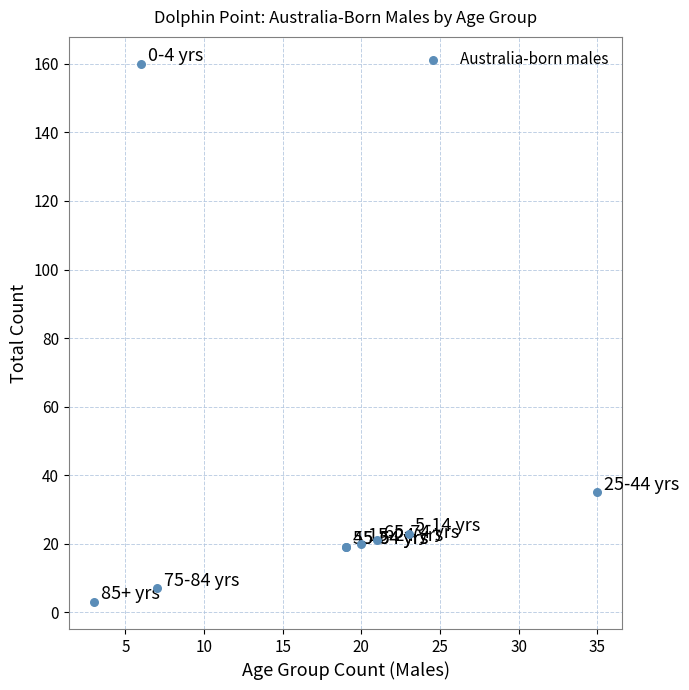

What Y value in the scatter plot is closest to 81?

35